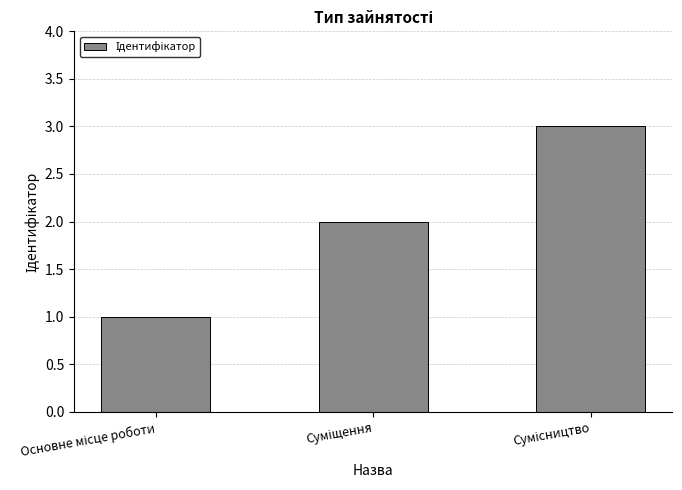

What is the difference between the maximum and second lowest values?

1